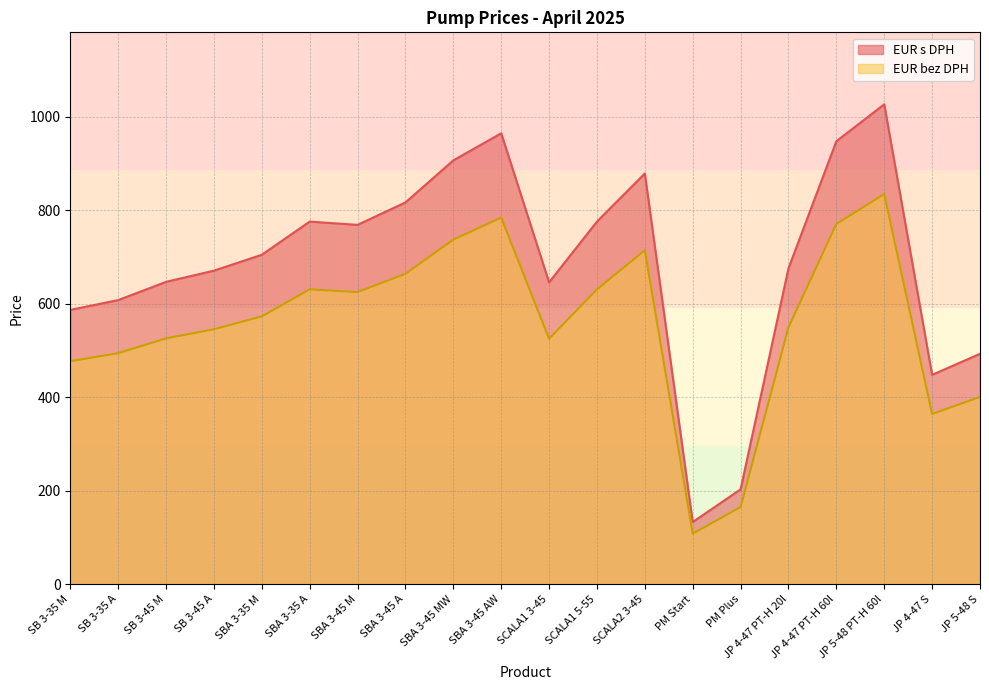

True or false: EUR s DPH and EUR bez DPH cross at least once.

False